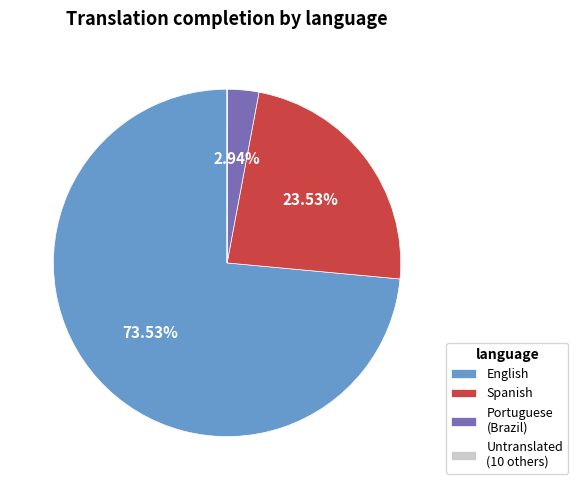

Which category has the biggest portion of the pie?

English